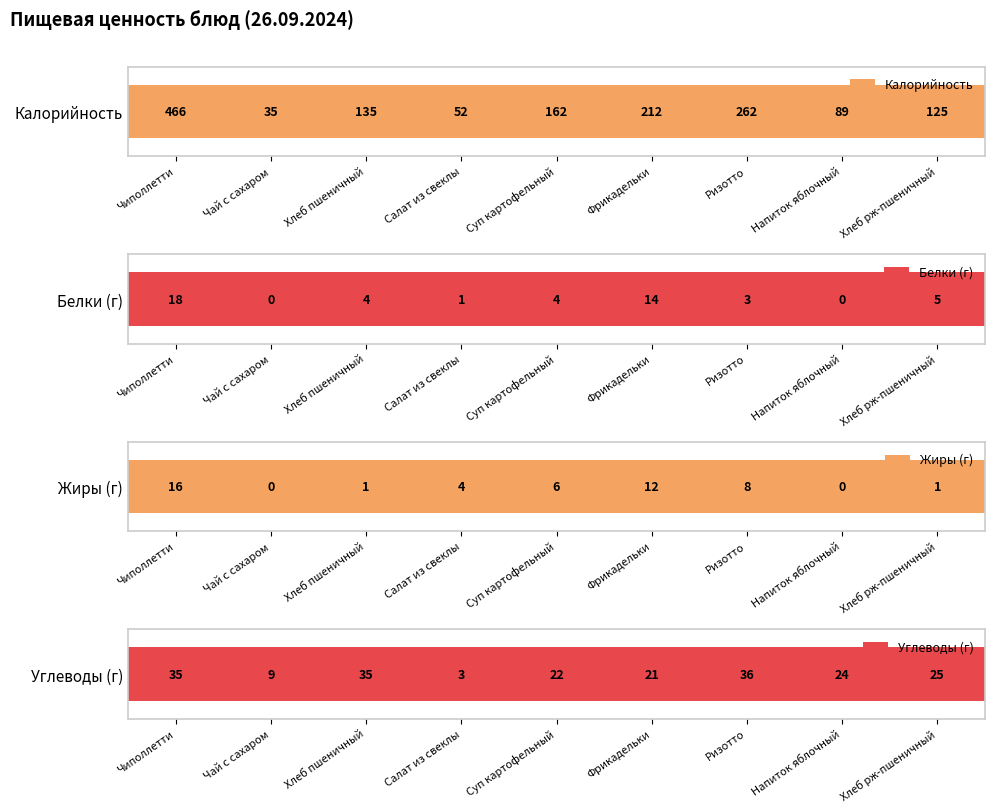

Rank the series at Чиполлетти from highest to lowest value.

Калорийность, Углеводы (г), Белки (г), Жиры (г)